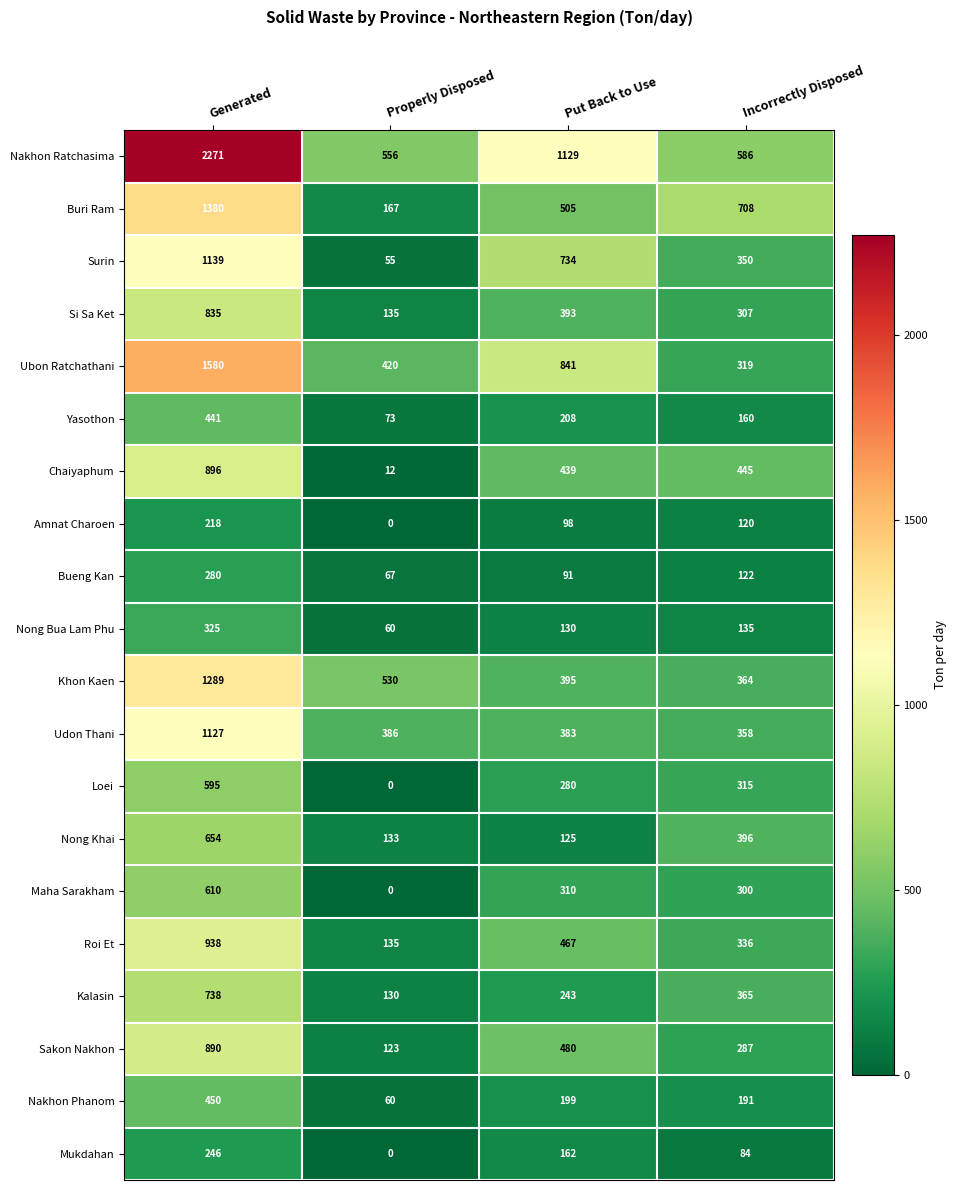

What is the spread (max minus min) of values at Incorrectly Disposed?

624